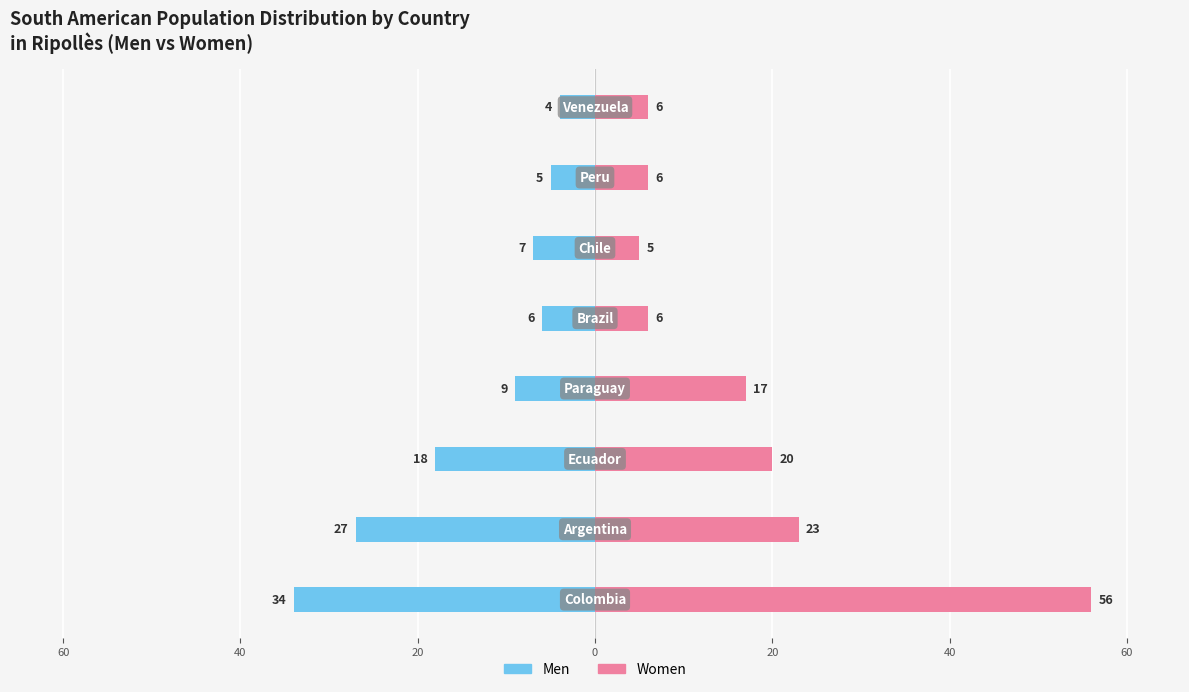

Reading right to left, what are all the values shown in this chart?

Men: -4	-5	-7	-6	-9	-18	-27	-34
Women: 6	6	5	6	17	20	23	56